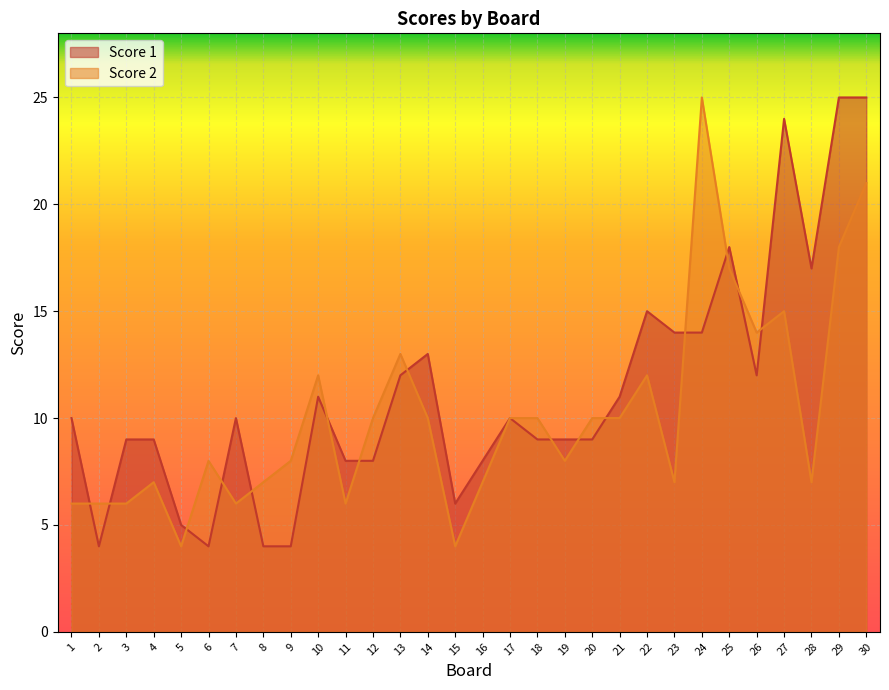

What is the sum of the Score 1 values at 26 and 12?

20